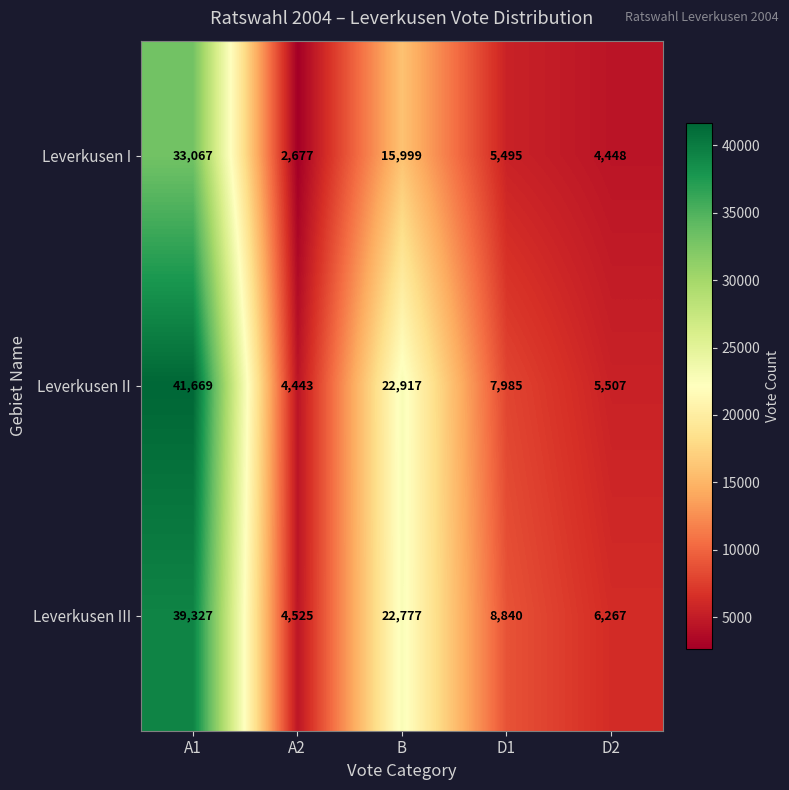

At D1, list the series in order from largest to smallest.

Leverkusen III, Leverkusen II, Leverkusen I